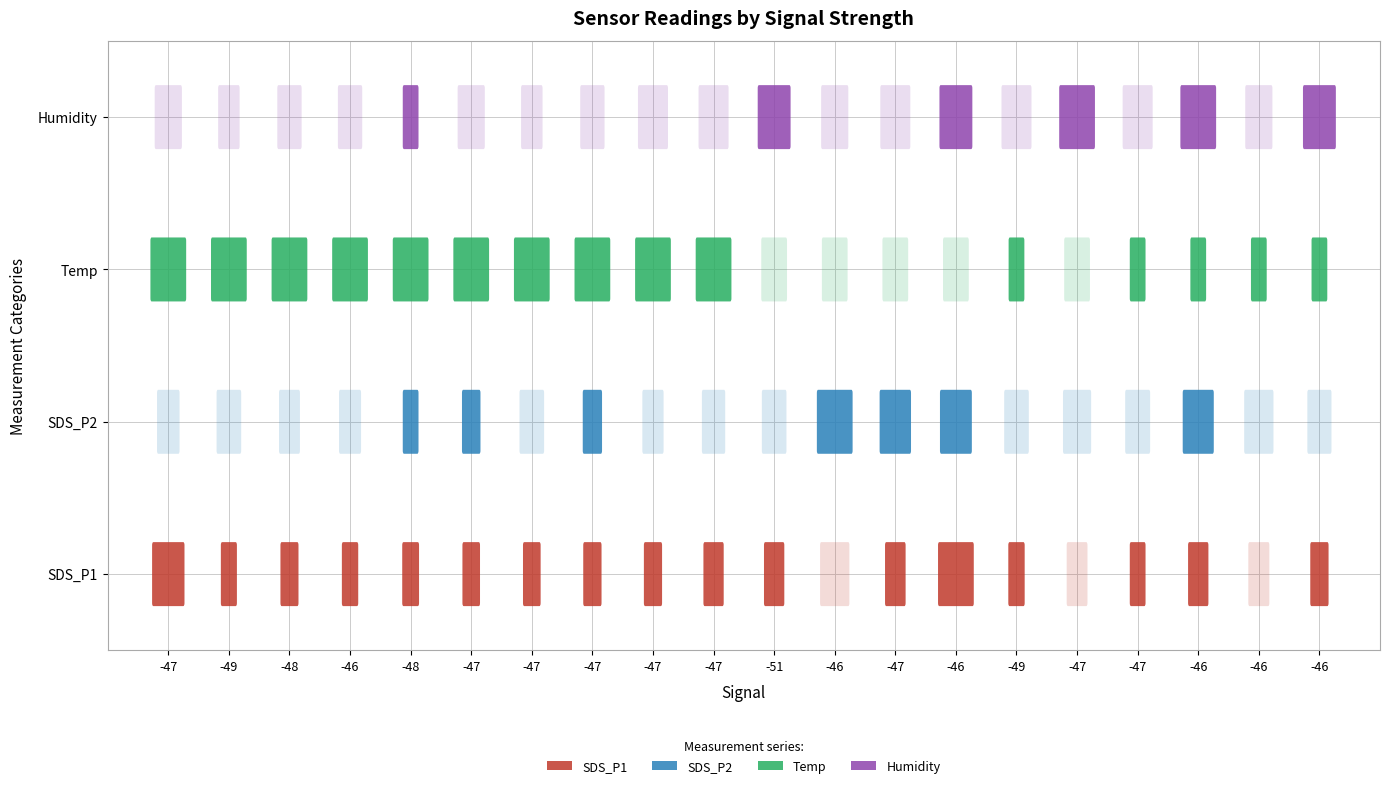

What is the maximum value for Humidity?

67.2